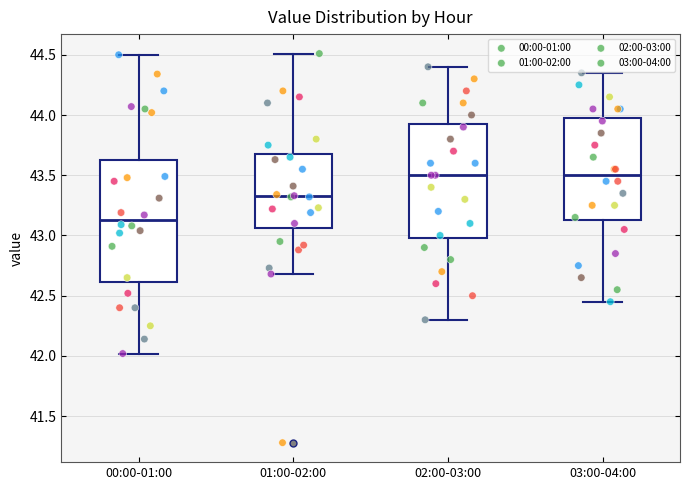

Comparing the boxes themselves (not the whiskers), which one is the tallest?

00:00-01:00